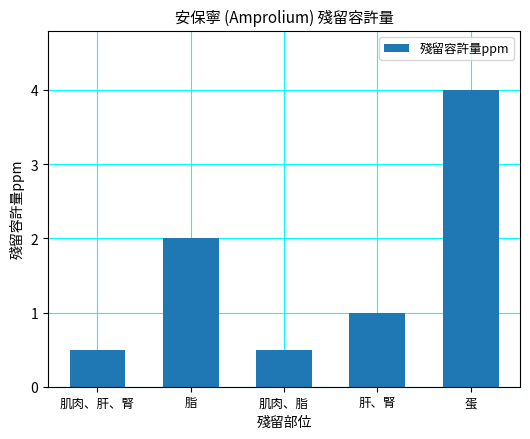

At which label does the data first exceed 1?

脂